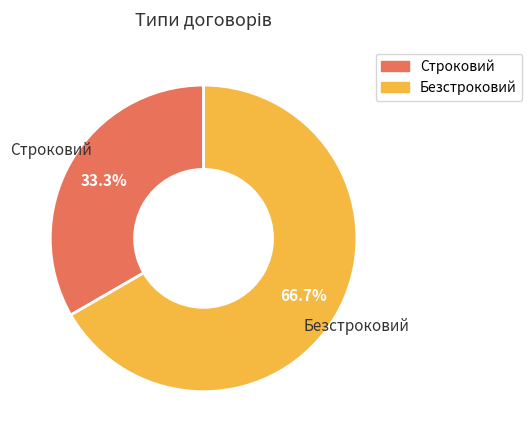

Approximately how many times larger is the value at Строковий compared to Безстроковий?

0.5